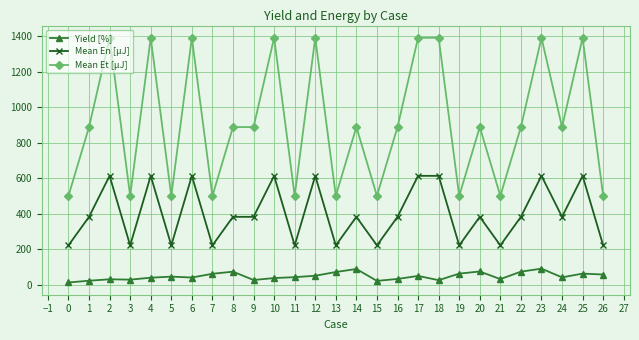

What is the maximum value shown in the chart?

1391